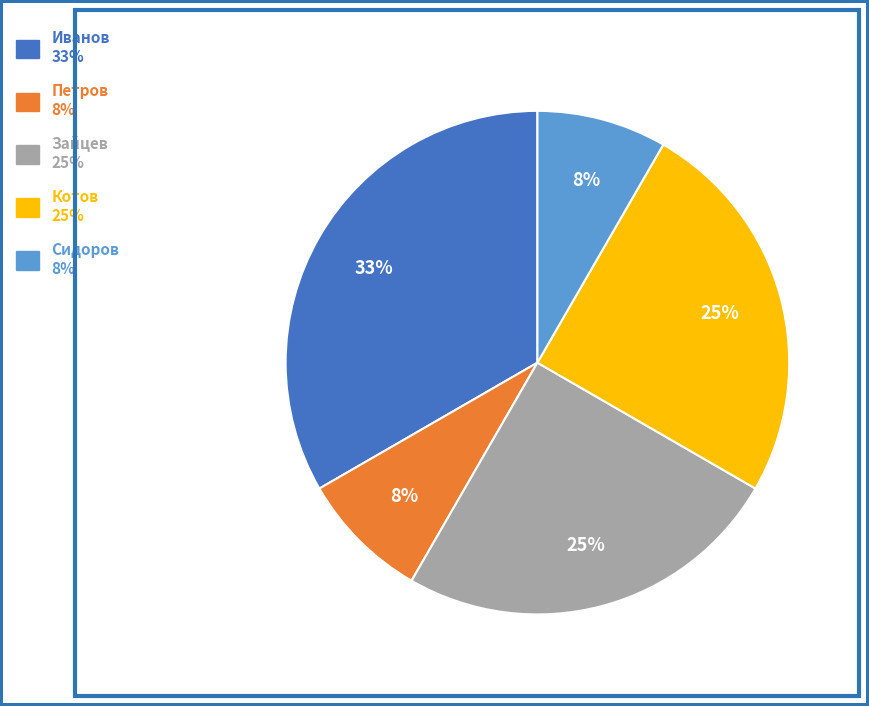

Which slice is the largest?

Иванов